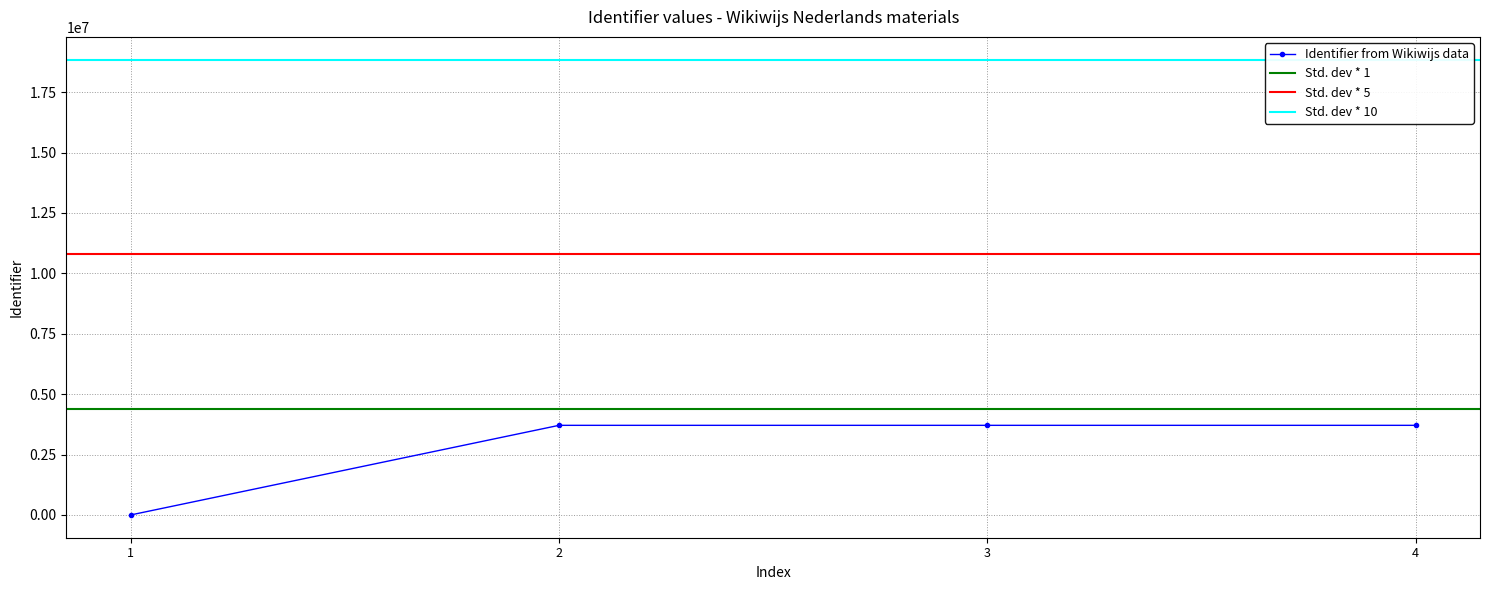

True or false: Identifier from Wikiwijs data has more than 1 interior local peaks.

False